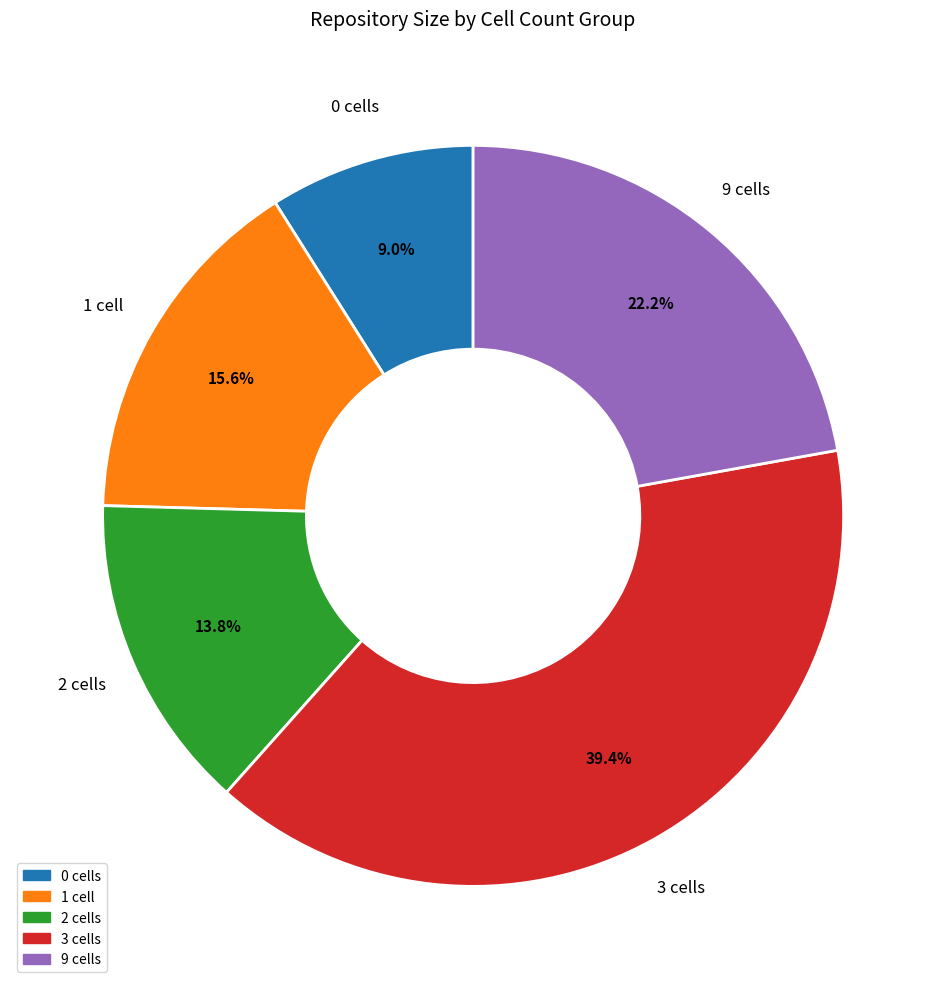

Do 3 cells and 9 cells together represent more than half of the pie?

Yes